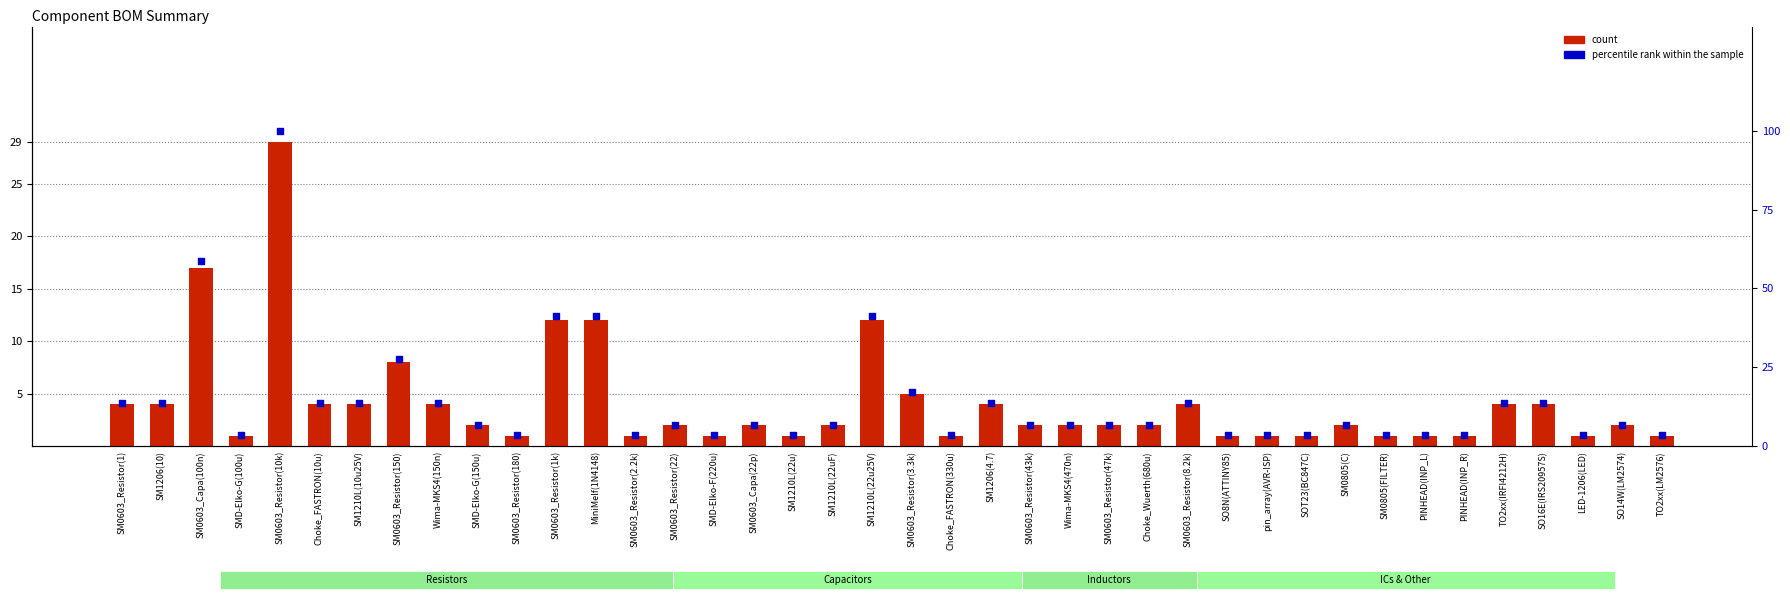

At which category is the sum across all series the highest?

SM0603_Resistor(10k)